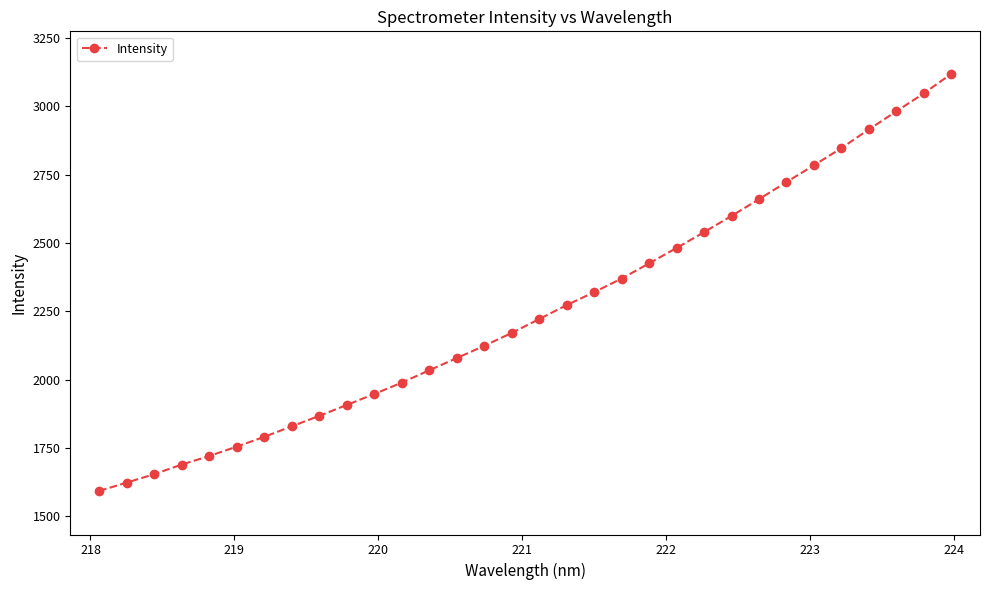

What is the minimum value shown in the chart?

1592.2